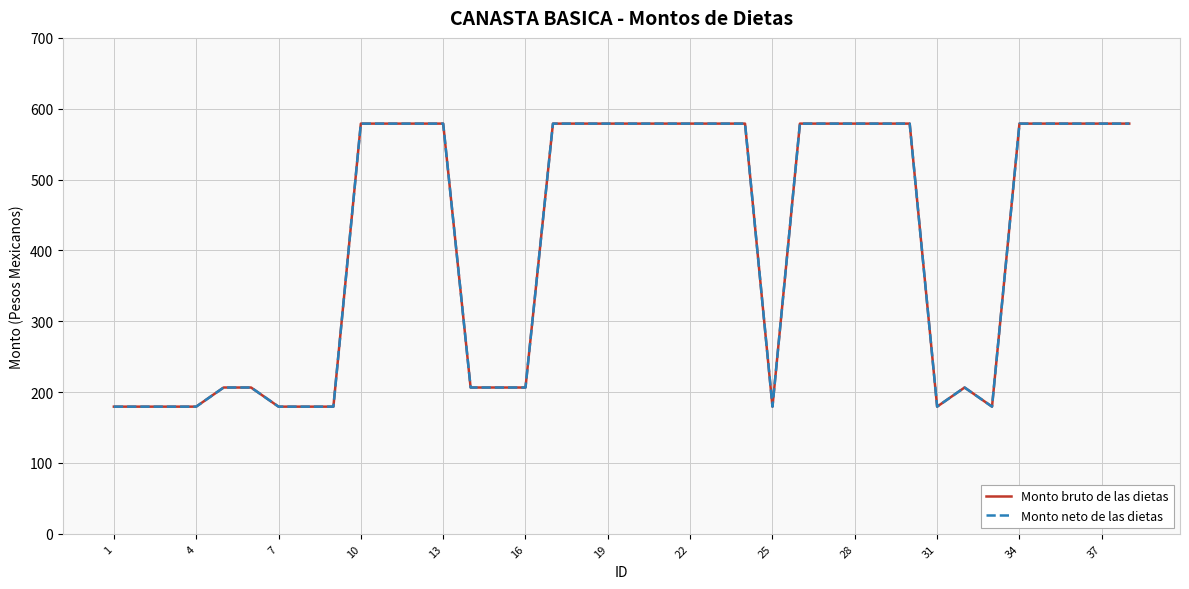

Is this an area chart (filled region under the line)?

No